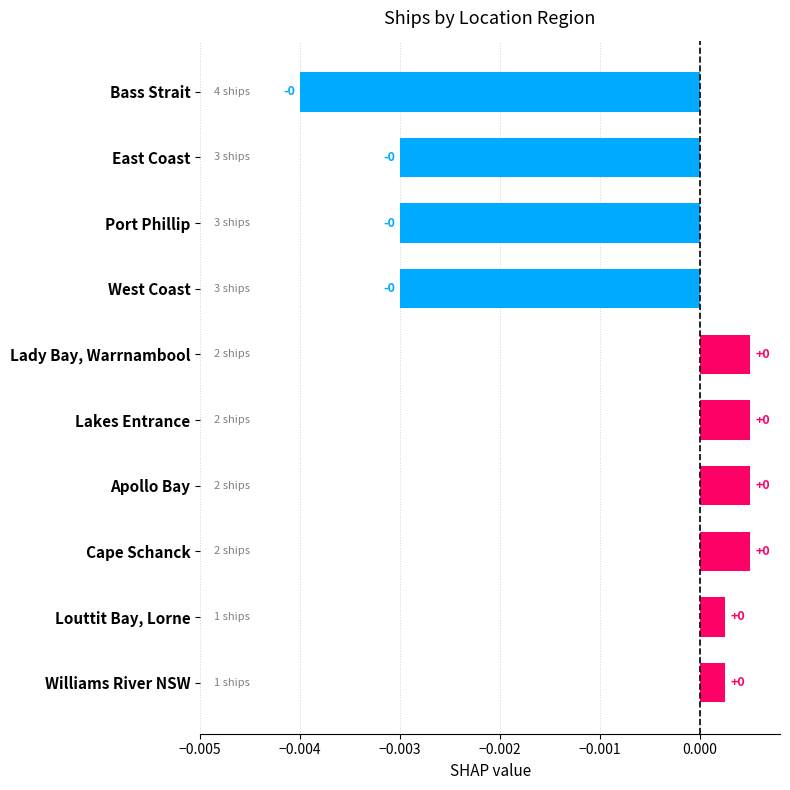

How many data points are above 0?

6